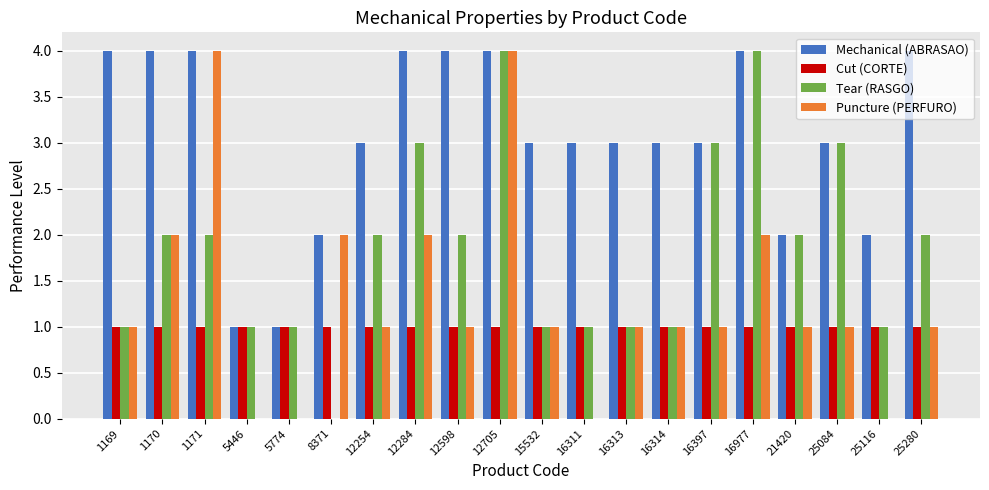

What is the average value of the Cut (CORTE) series?

1